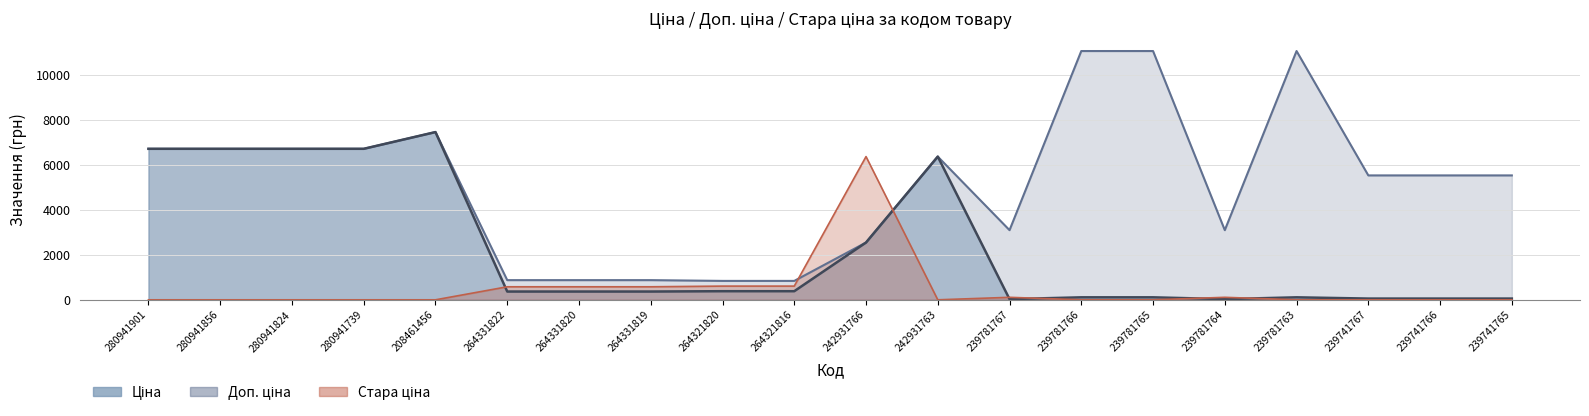

Which label corresponds to the largest value in the chart?

239781766